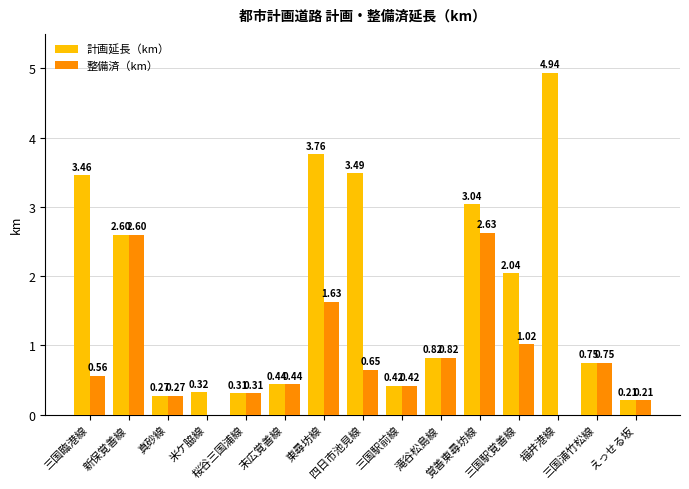

What is the sum of all 計画延長（km） values?

26.9